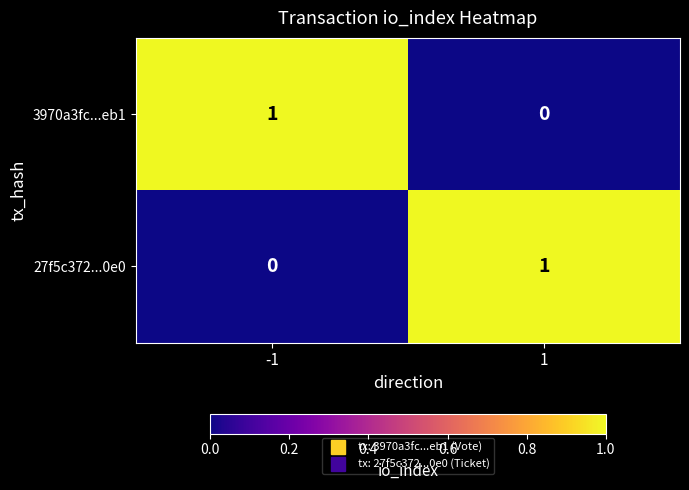

At 1, list the series in order from smallest to largest.

3970a3fc...eb1, 27f5c372...0e0